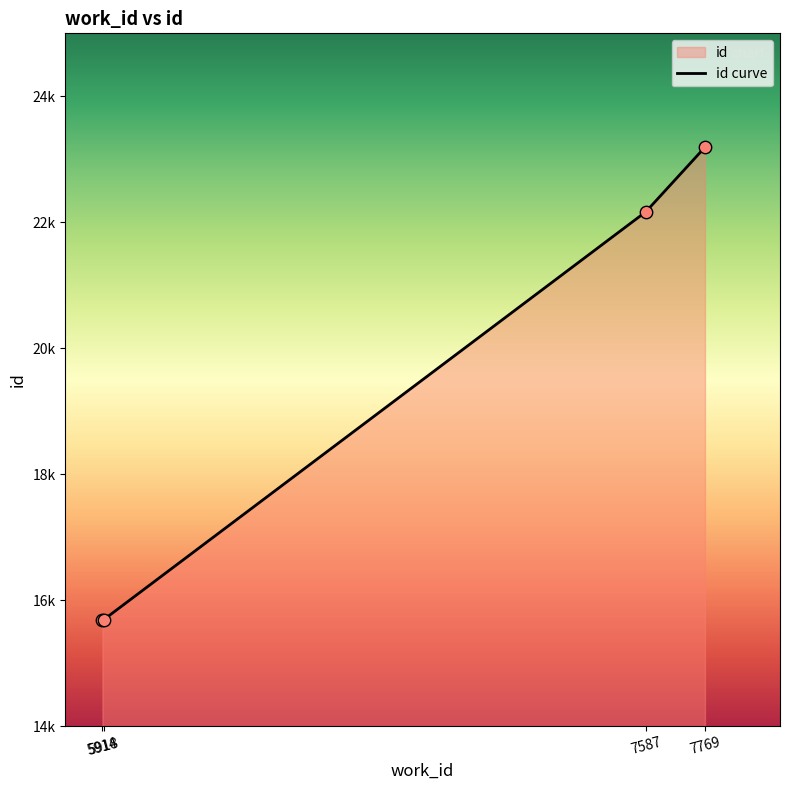

What is the ratio of the value at 5914 to the value at 7769?

0.7